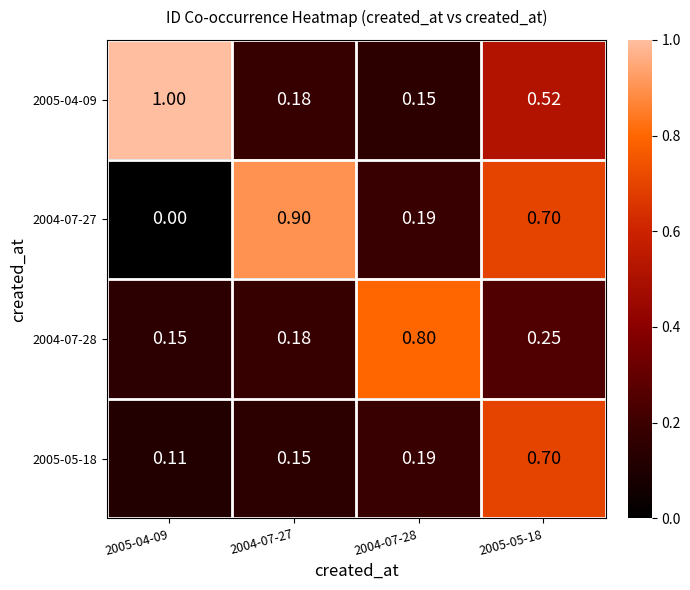

Is the value of 2005-05-18 at 2005-05-18 greater than the value of 2005-04-09 at 2005-05-18?

Yes